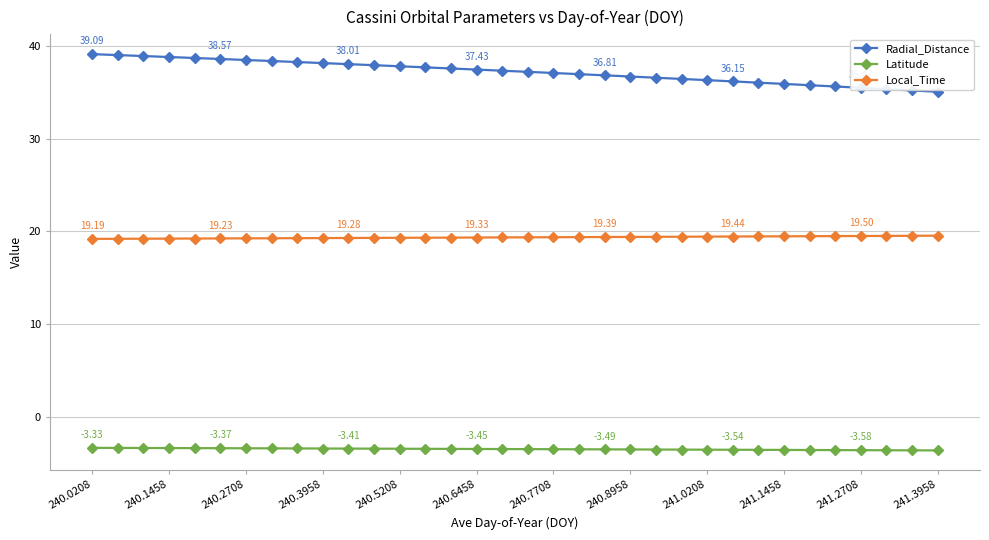

How many lines are shown in the chart?

3